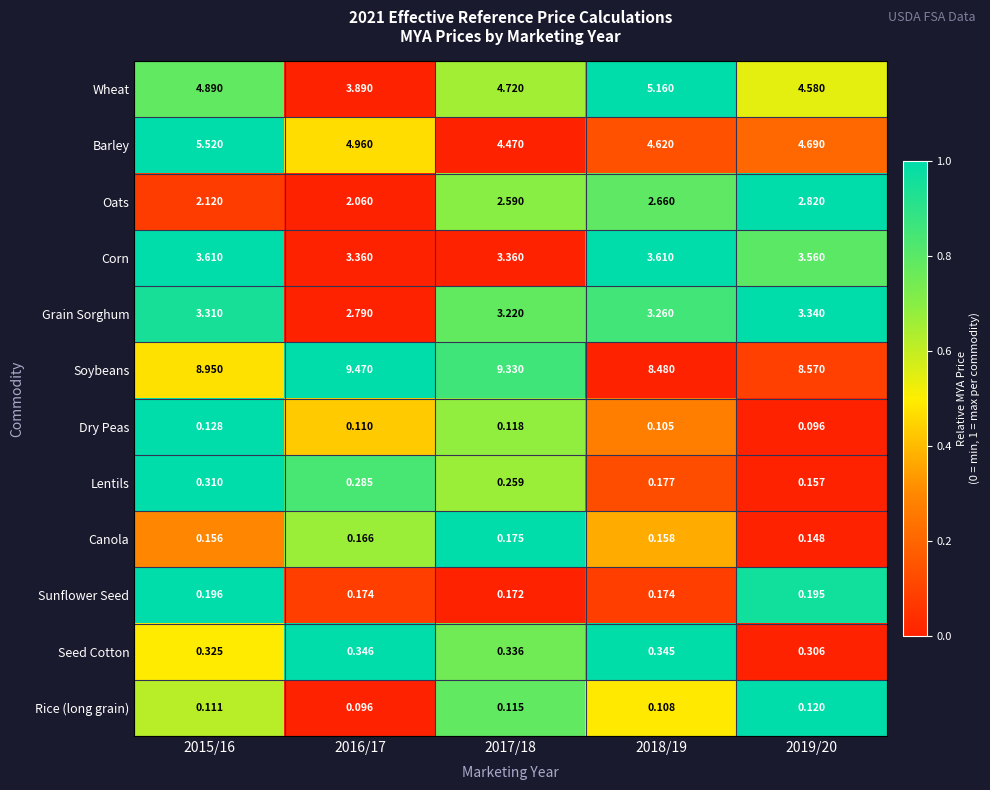

At 2015/16, list the series in order from largest to smallest.

Soybeans, Barley, Wheat, Corn, Grain Sorghum, Oats, Seed Cotton, Lentils, Sunflower Seed, Canola, Dry Peas, Rice (long grain)